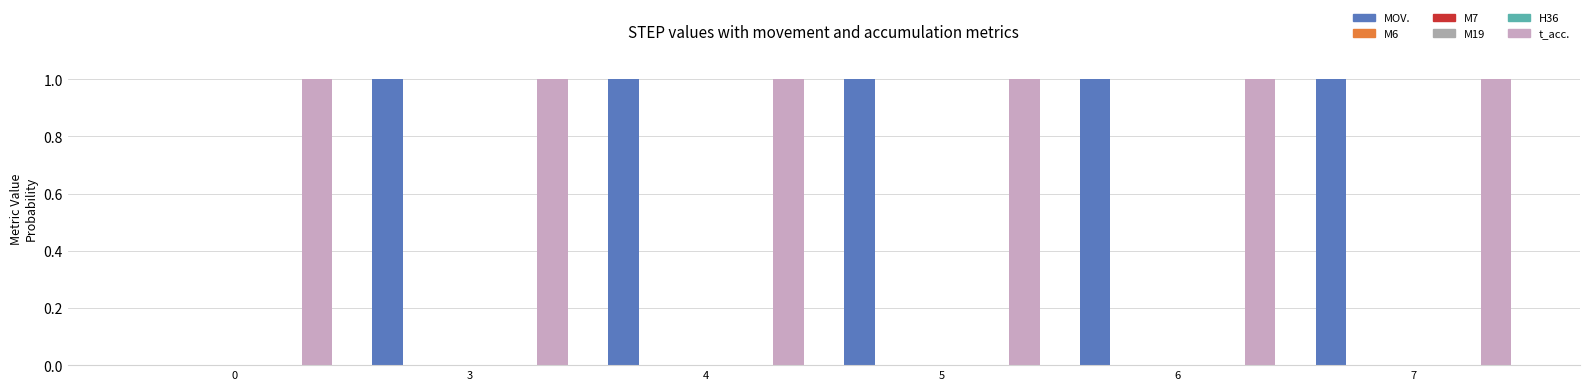

Reading left to right, list all the values displayed in this chart.

MOV.: 0=0	3=1	4=1	5=1	6=1	7=1
M6: 0=0	3=0	4=0	5=0	6=0	7=0
M7: 0=0	3=0	4=0	5=0	6=0	7=0
M19: 0=0	3=0	4=0	5=0	6=0	7=0
H36: 0=0	3=0	4=0	5=0	6=0	7=0
t_acc.: 0=1	3=1	4=1	5=1	6=1	7=1